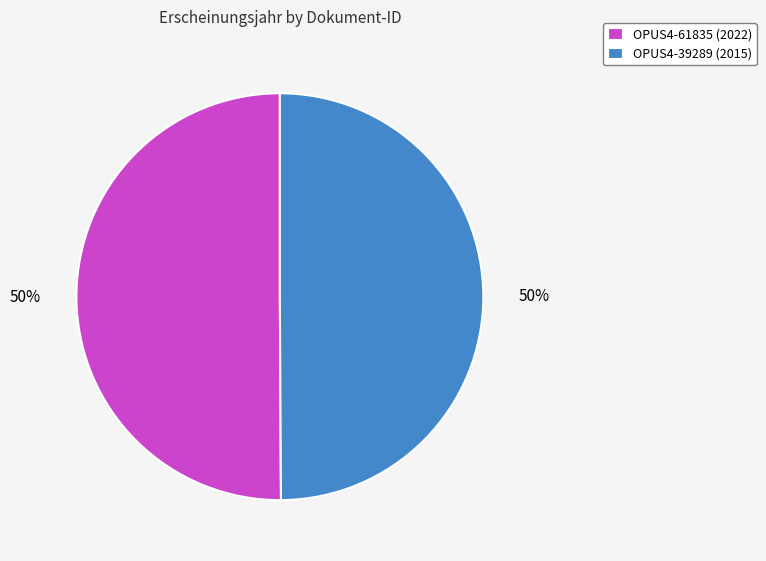

Combined, do OPUS4-61835 (2022) and OPUS4-39289 (2015) account for over 50%?

Yes